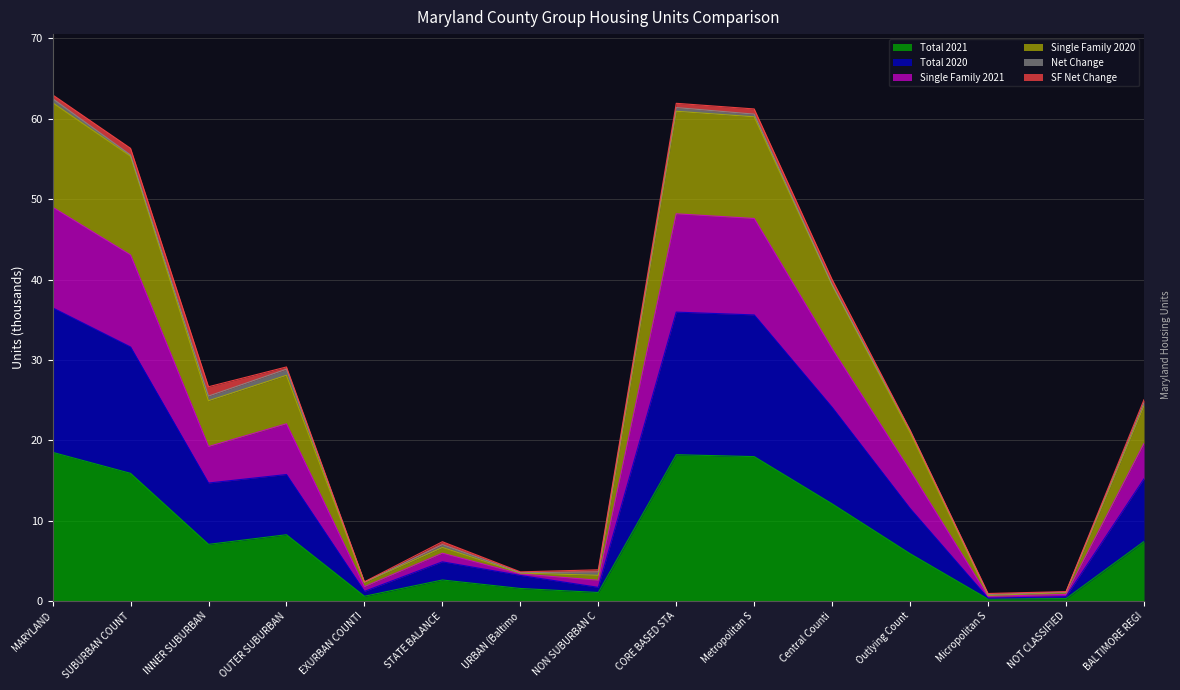

True or false: Total 2020 has a value of 0.7 at EXURBAN COUNTI.

False